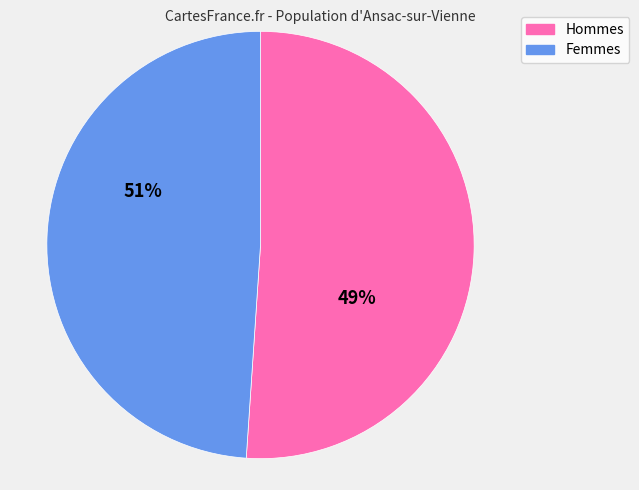

Which series has the widest spread of values?

Hommes